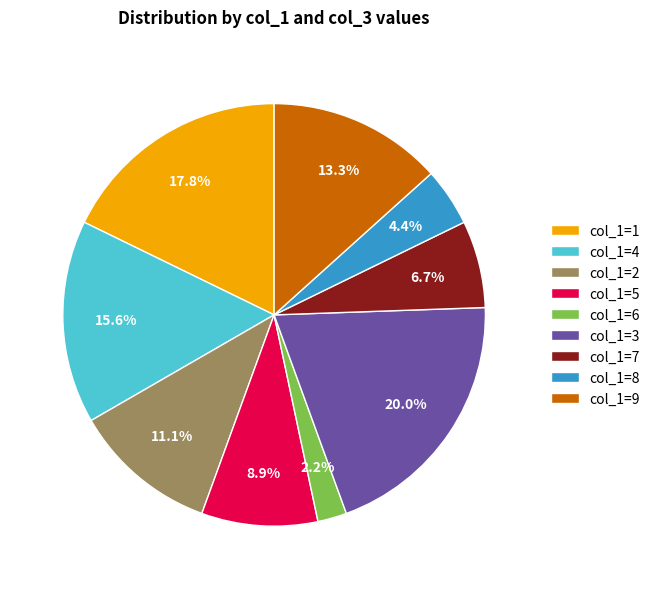

Which has a higher value, col_1=5 or col_1=8?

col_1=5